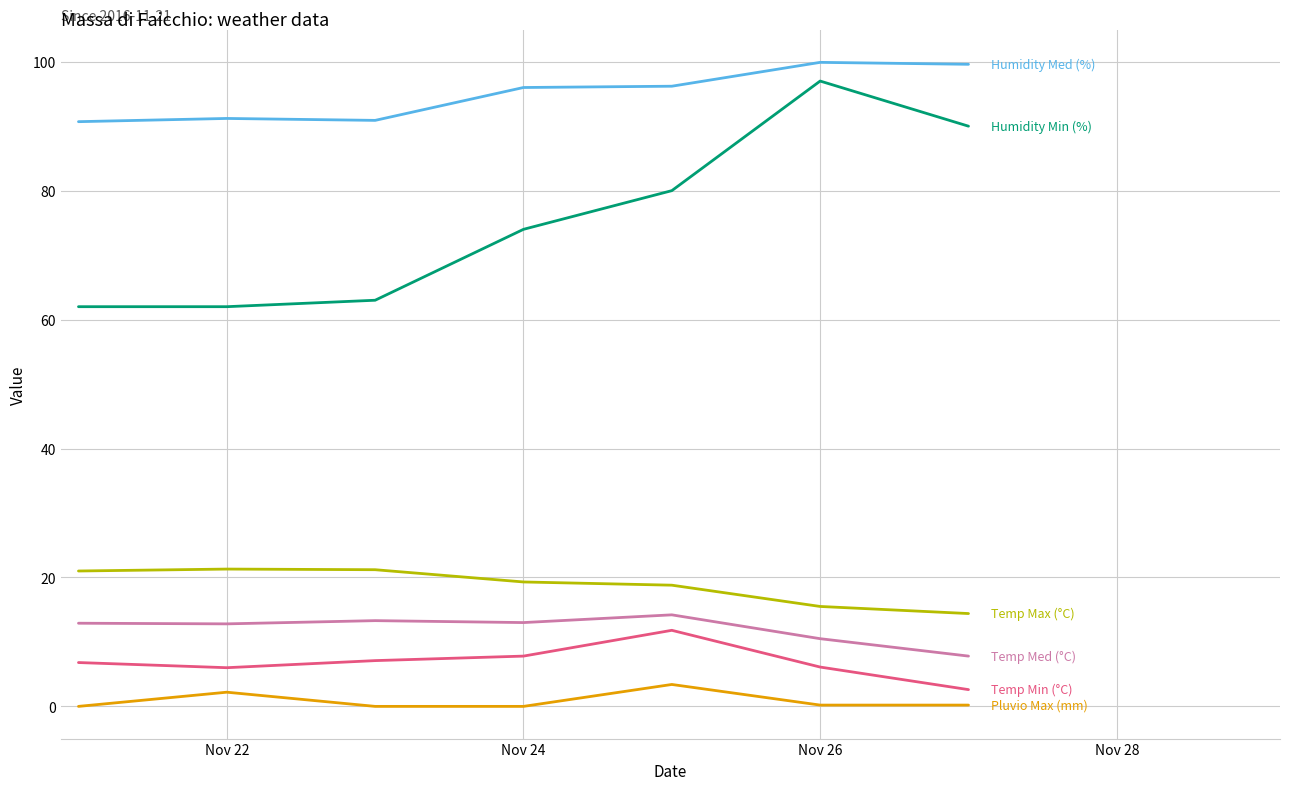

What is the maximum value shown in the chart?

99.9